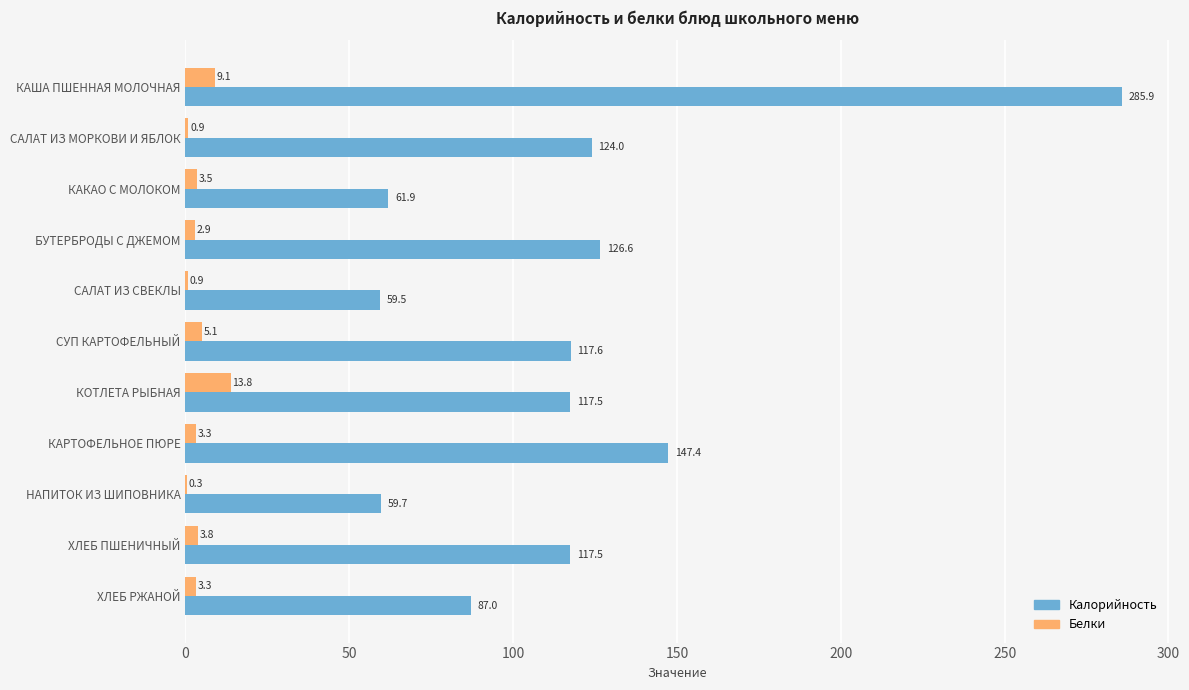

Where is Калорийность nearest to the value 172?

КАРТОФЕЛЬНОЕ ПЮРЕ